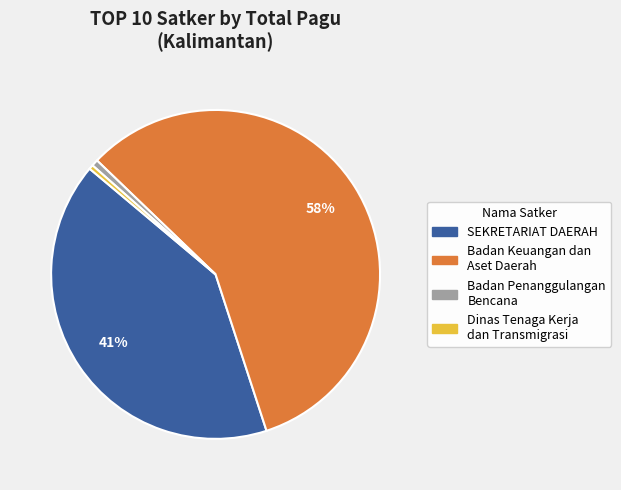

Is there a majority slice in this chart?

Yes